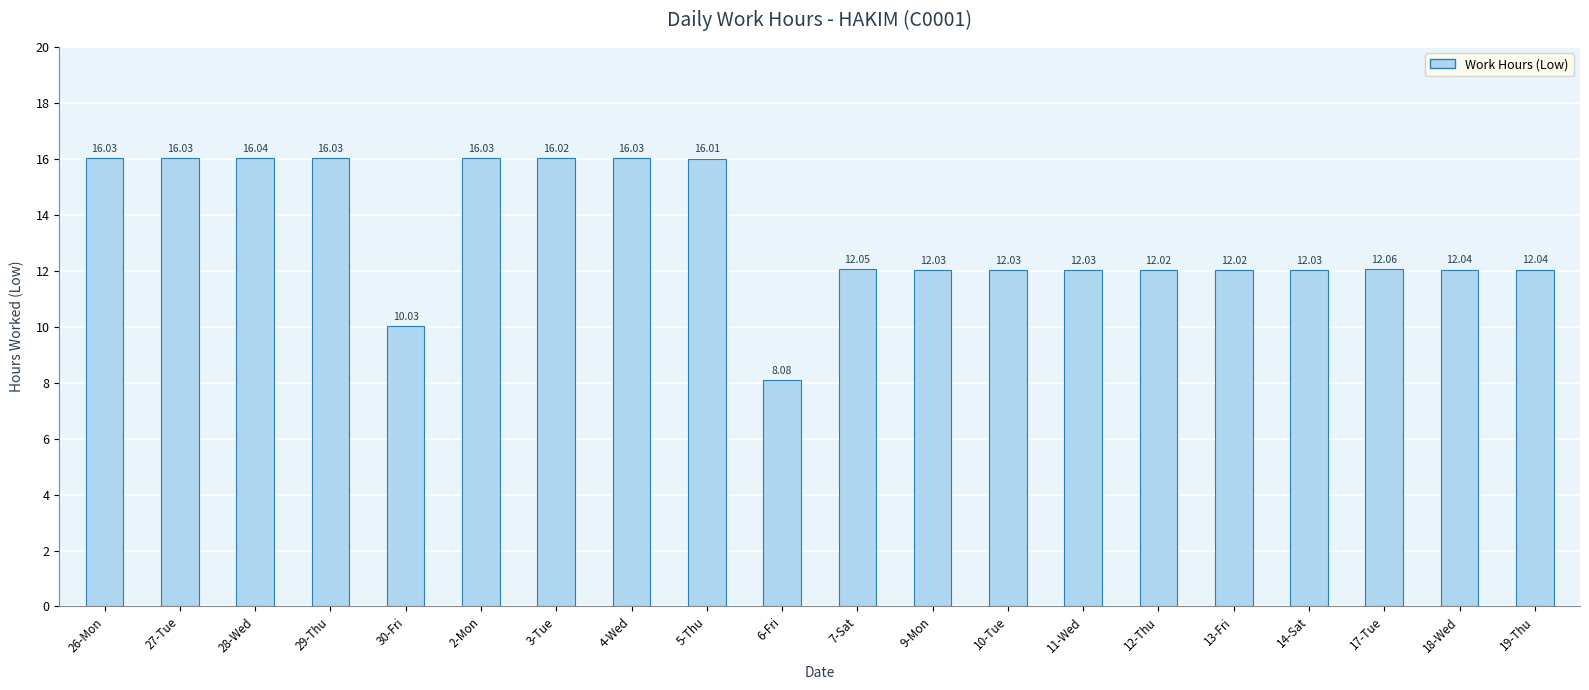

What is the ratio of the value at 29-Thu to the value at 9-Mon?

1.3